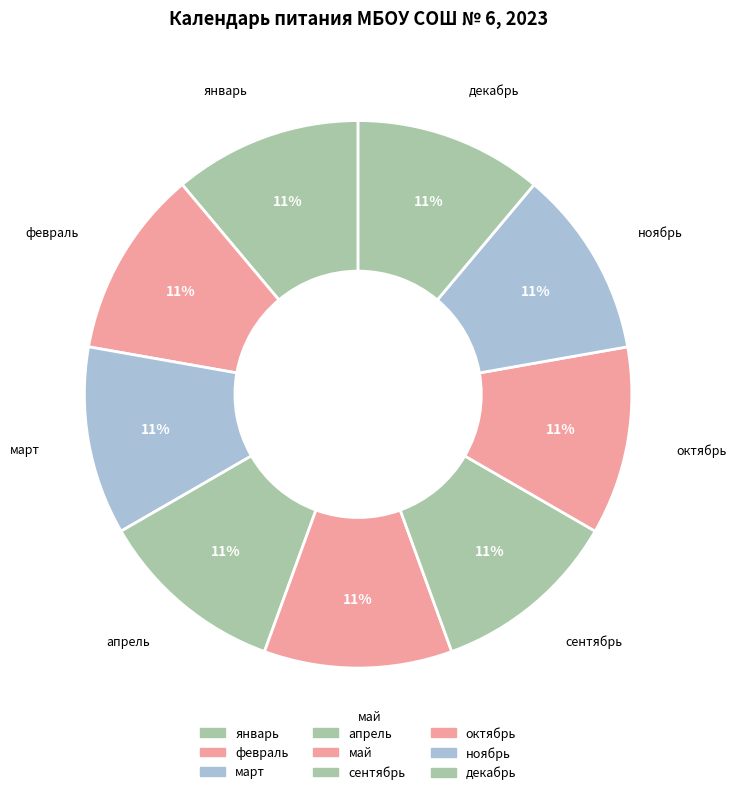

How many slices are in this pie chart?

9